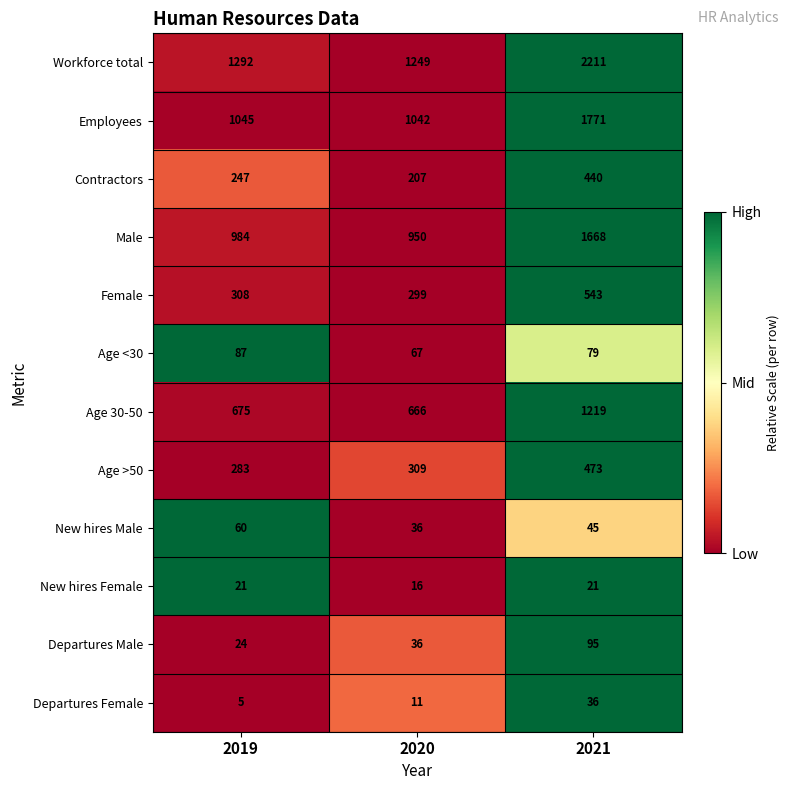

Count the Contractors values in the range 207 to 440.

3